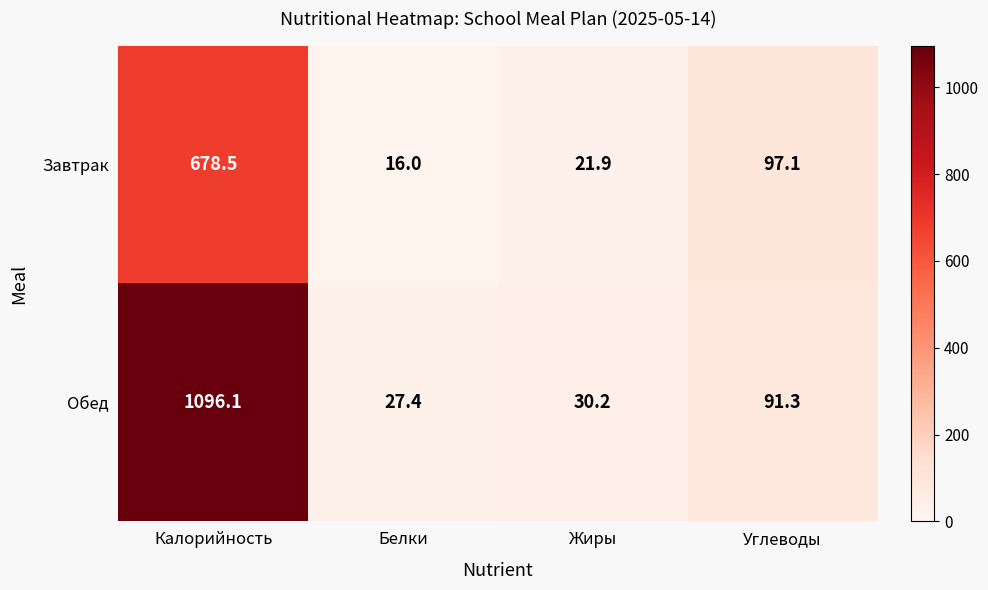

What is the sum of all Завтрак values?

813.5